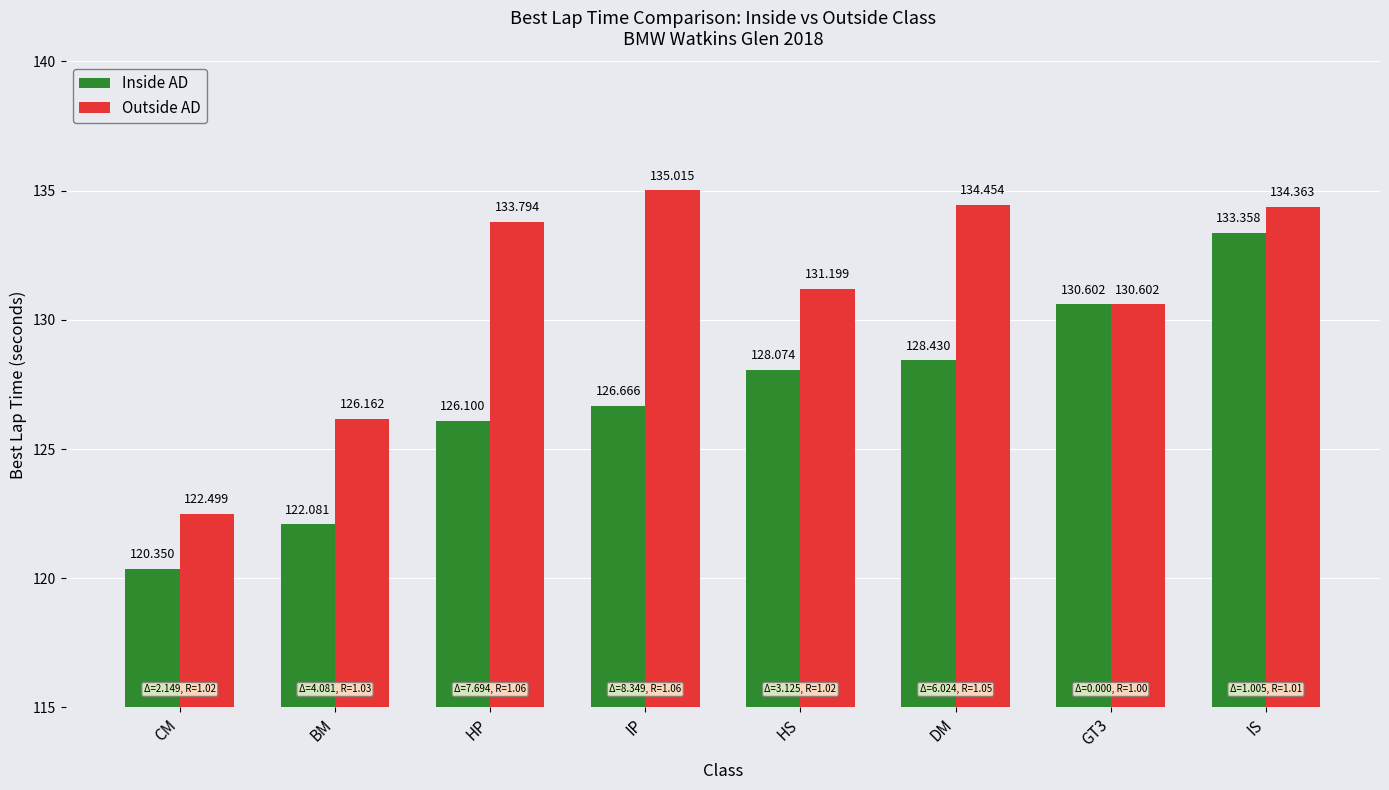

What is the approximate value of Outside AD at GT3?

130.6